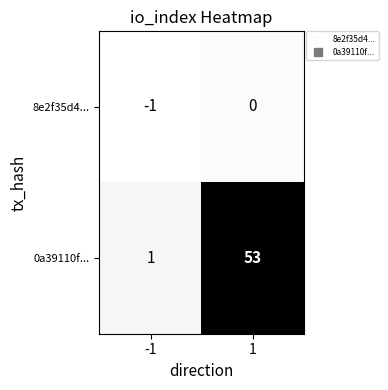

List the series in order of their overall mean, highest first.

0a39110f..., 8e2f35d4...